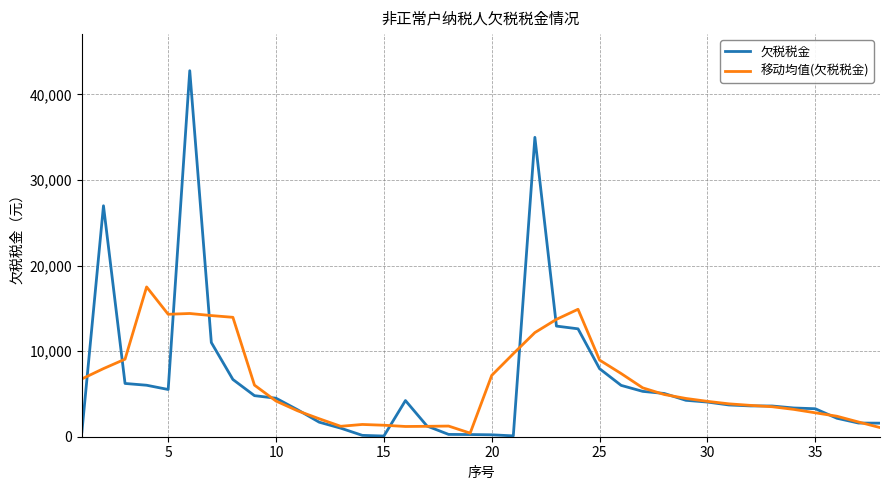

Which series has the widest spread of values?

欠税税金